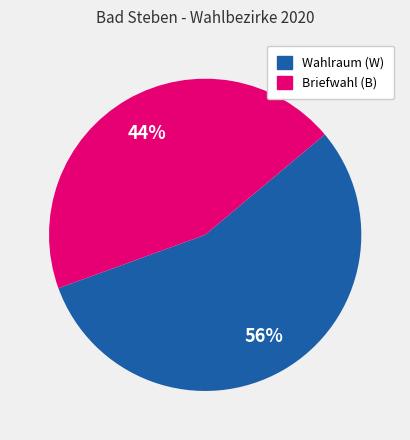

To the nearest percent, what is the combined percentage of Wahlraum (W) and Briefwahl (B)?

100%